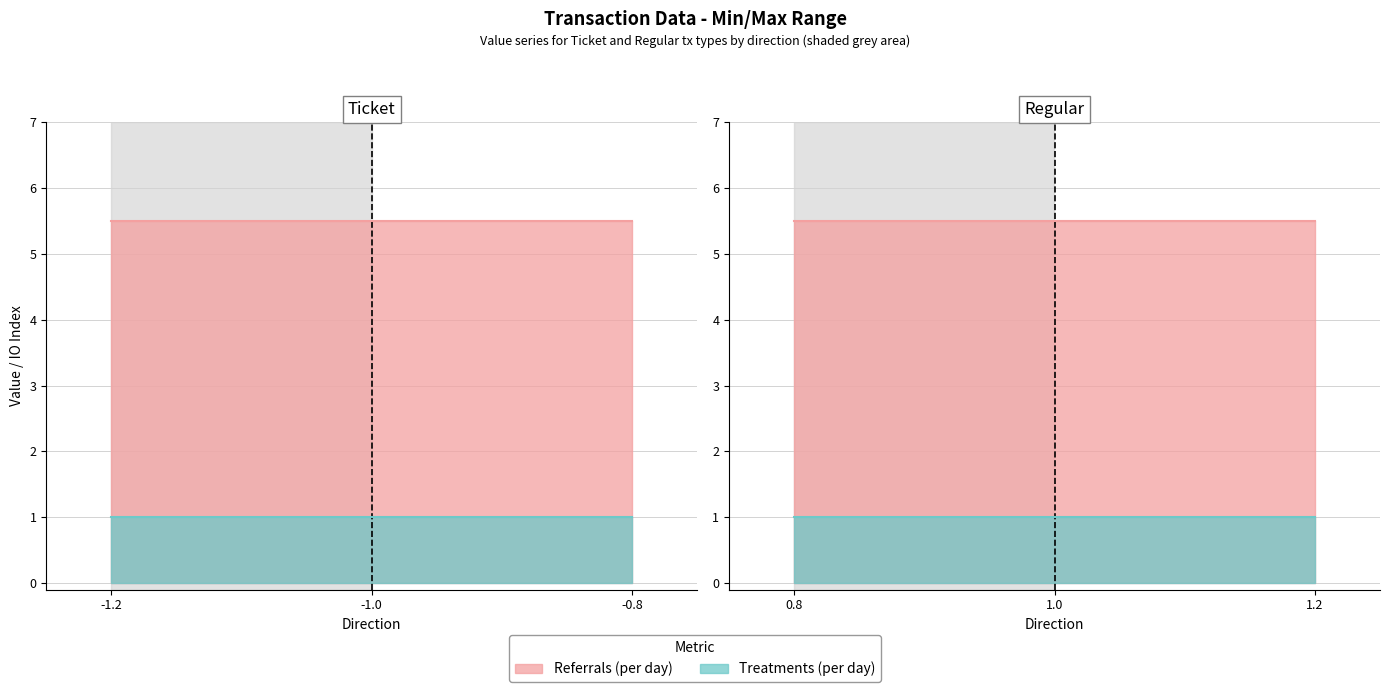

Which has a higher value, -1 or 1?

-1